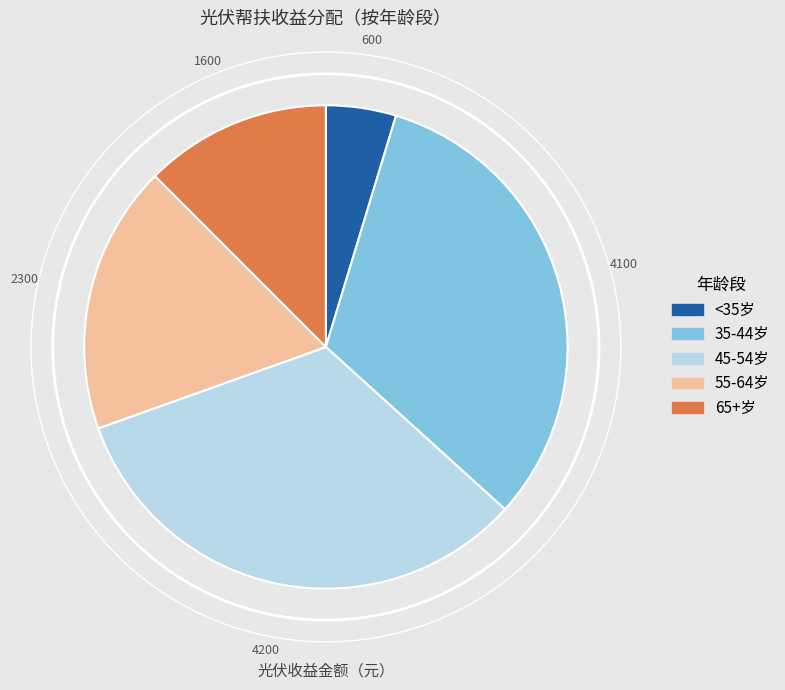

Is 61 the majority of the pie?

No